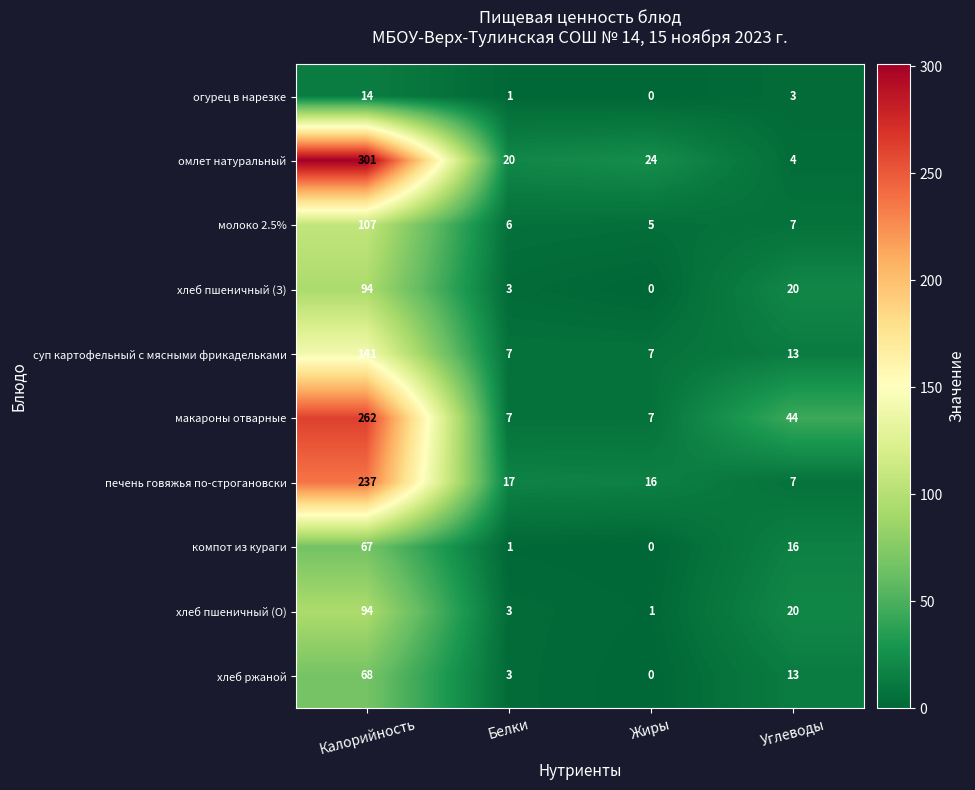

True or false: омлет натуральный has a value of 33 at Жиры.

False